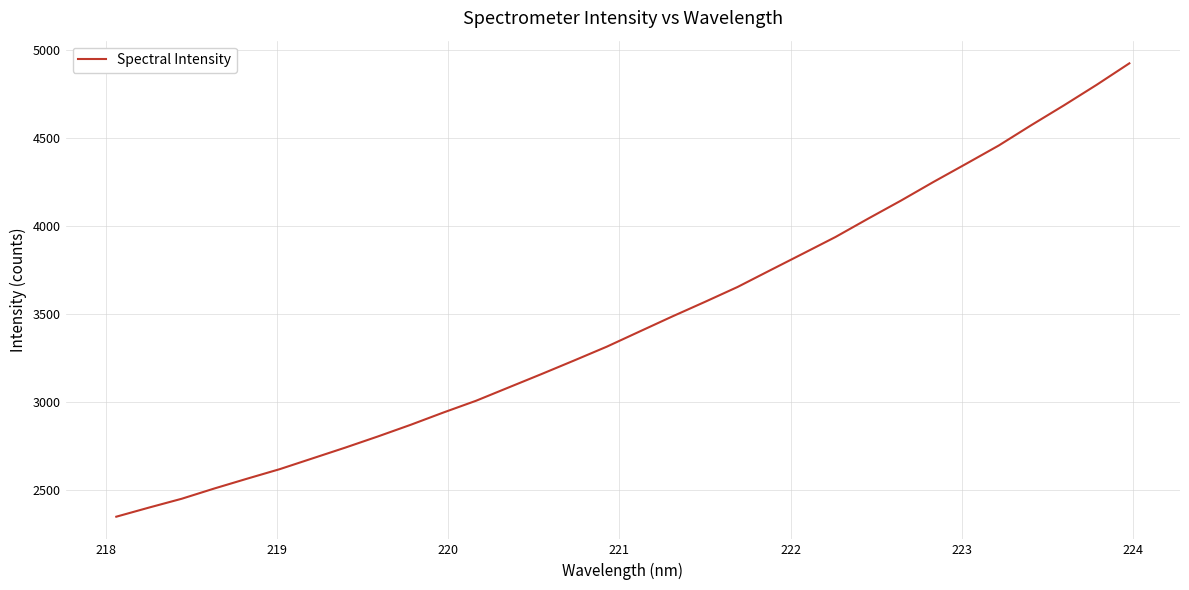

What is the difference between the maximum and minimum values?

2579.8